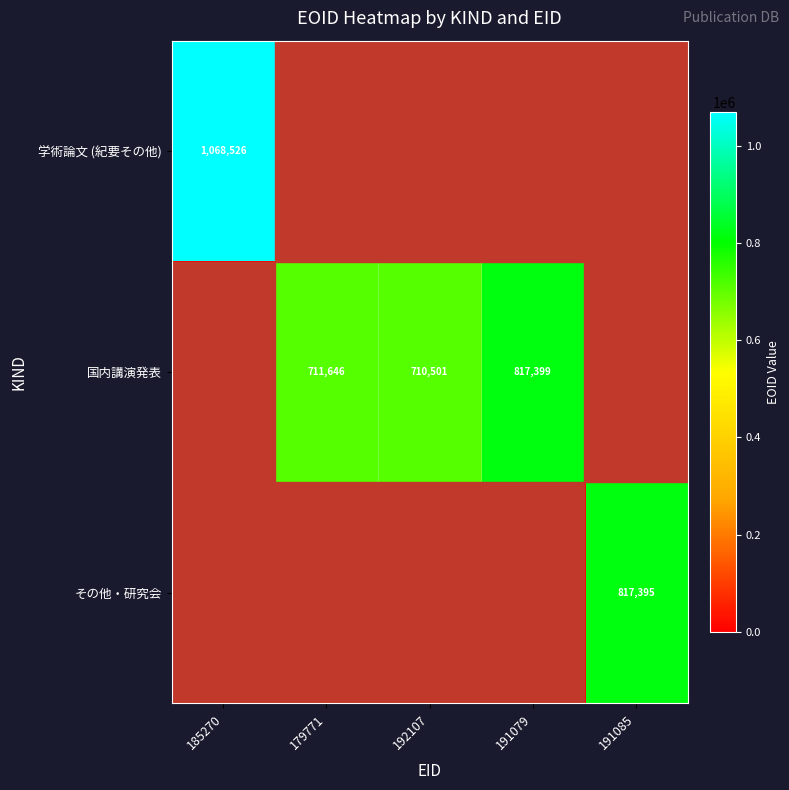

Count the number of categories in the chart.

5